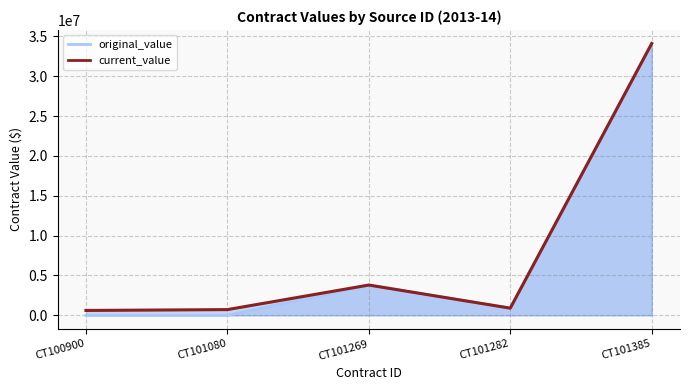

List the series in order of their peak value, lowest first.

original_value line, current_value line